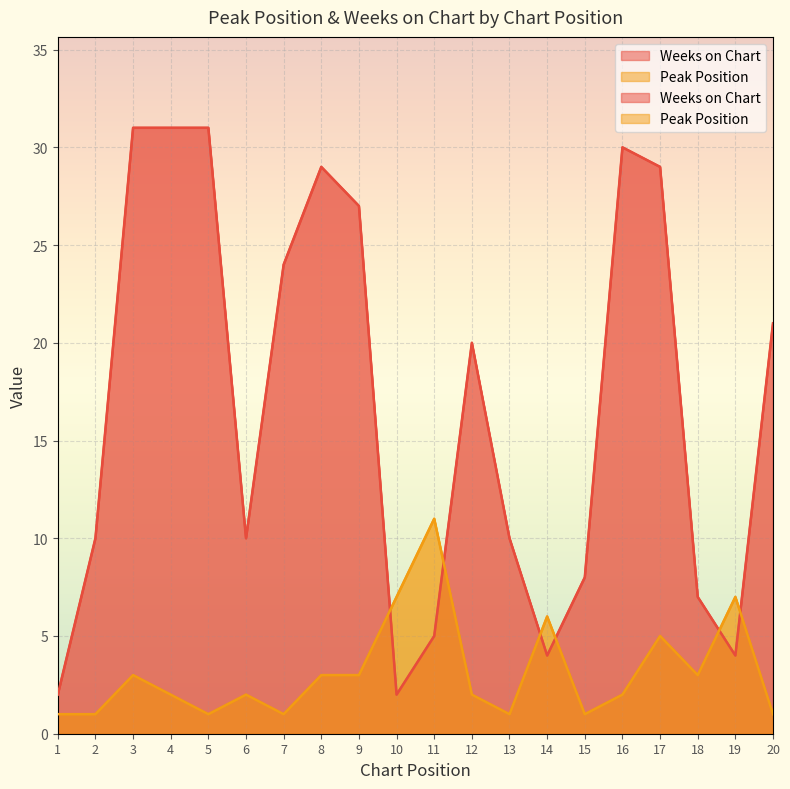

Is the value of Weeks on Chart at 13 greater than the value of Peak Position at 14?

Yes